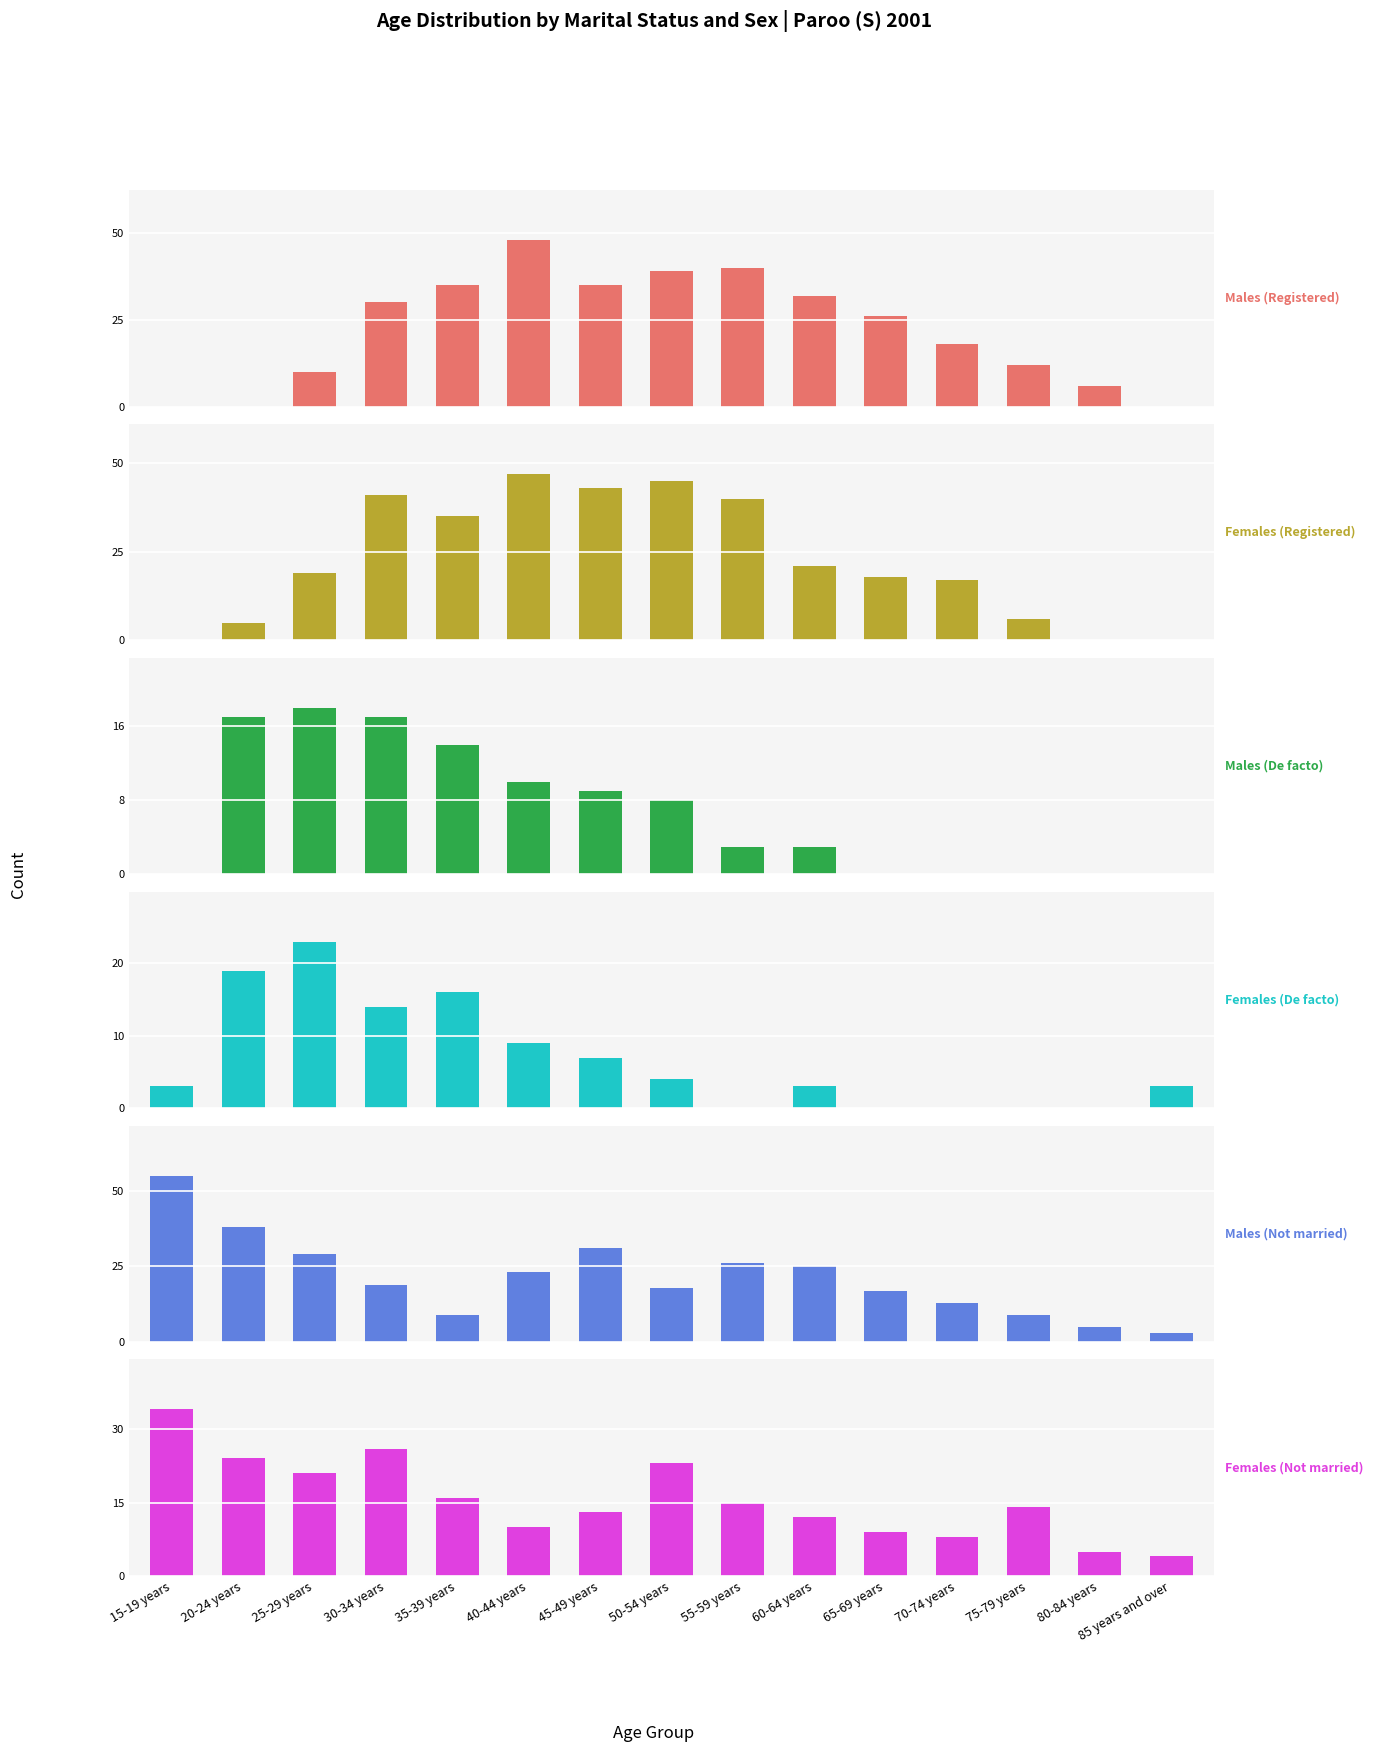

Which category has the lowest value in the Females (Registered) series?

15-19 years